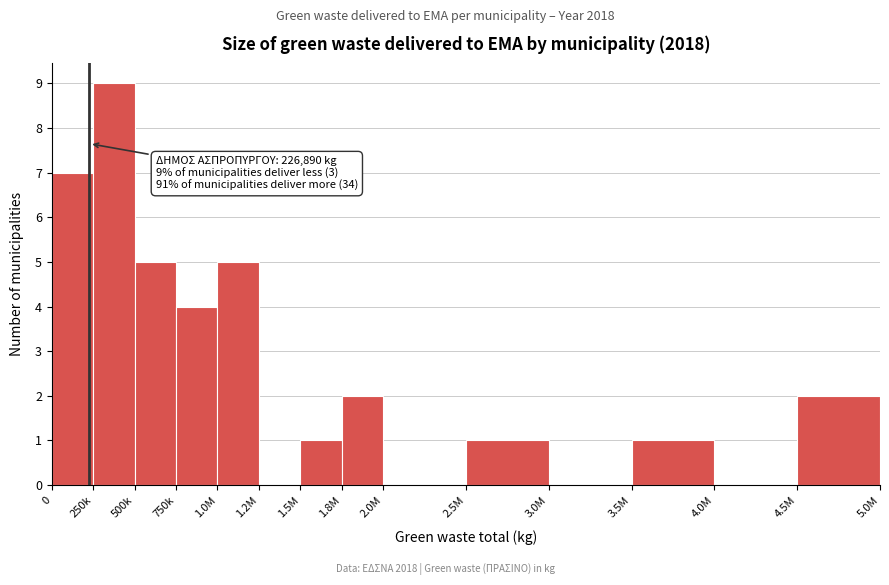

Reading left to right, extract all data points from this chart.

0=7	250k=9	500k=5	750k=4	1.0M=5	1.2M=0	1.5M=1	1.8M=2	2.0M=0	2.5M=1	3.0M=0	3.5M=1	4.0M=0	4.5M=2